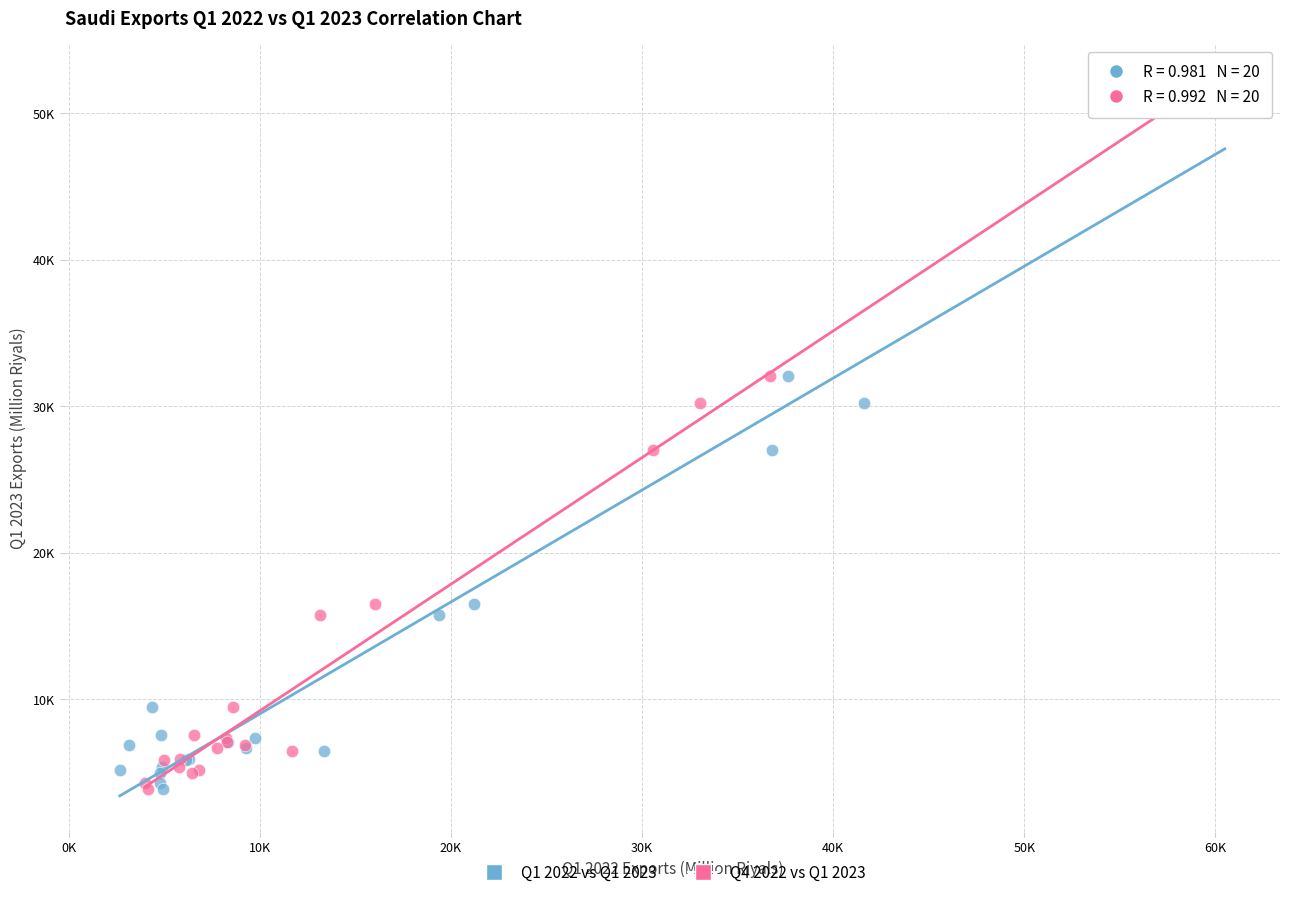

What are all the series names shown in the legend?

Q1 2022 vs Q1 2023, Q4 2022 vs Q1 2023